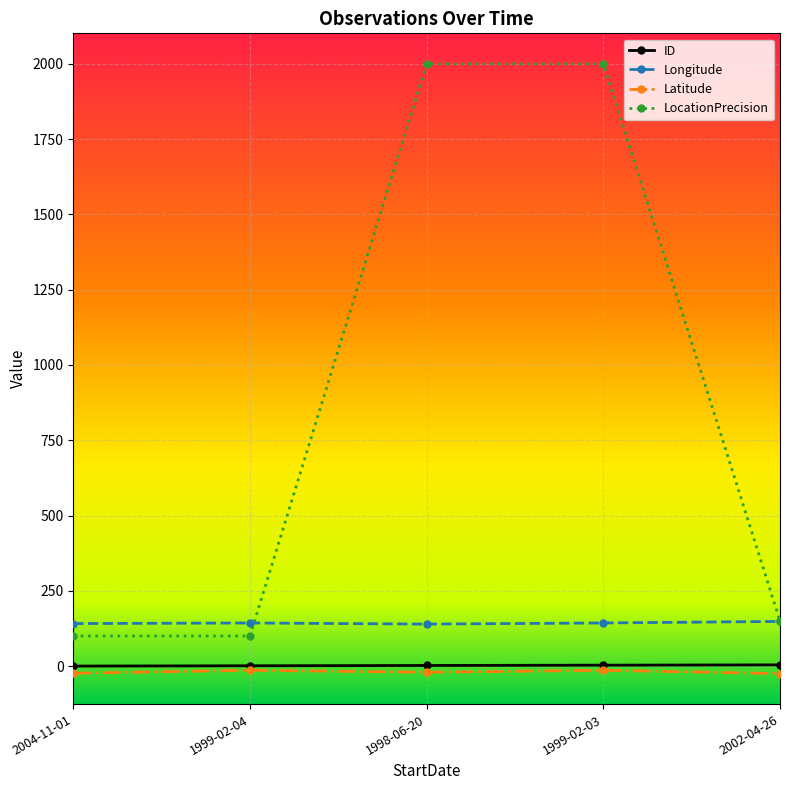

Which series changed the most between 2004-11-01 and 1998-06-20?

LocationPrecision